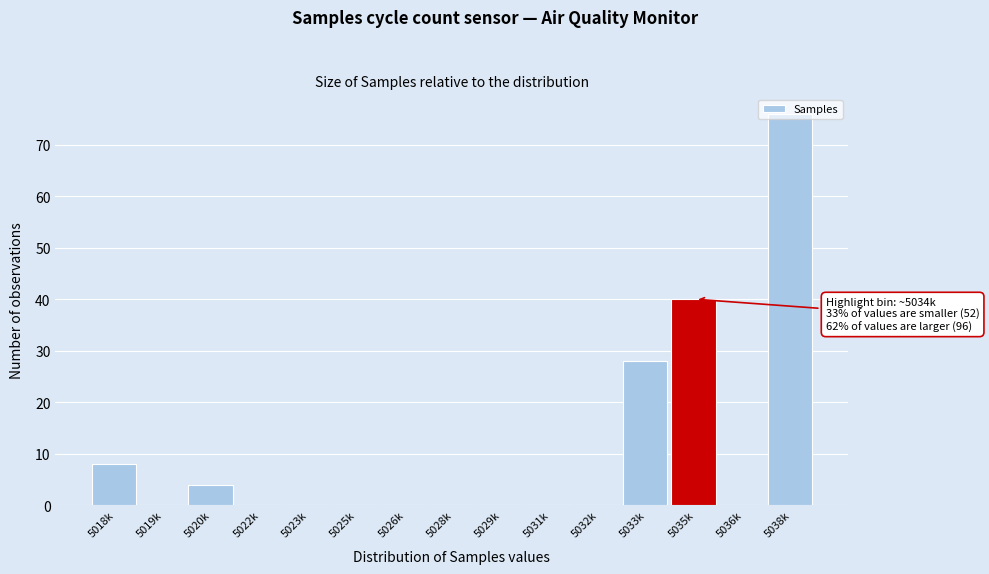

At which category does the chart reach its peak across all series?

5038k